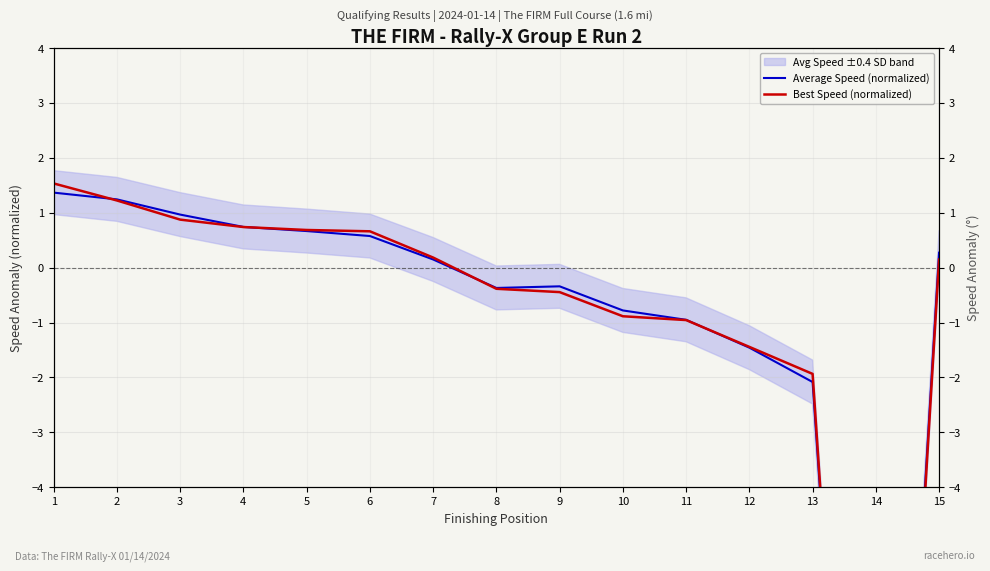

Which series has the widest spread of values?

Best Speed (normalized)